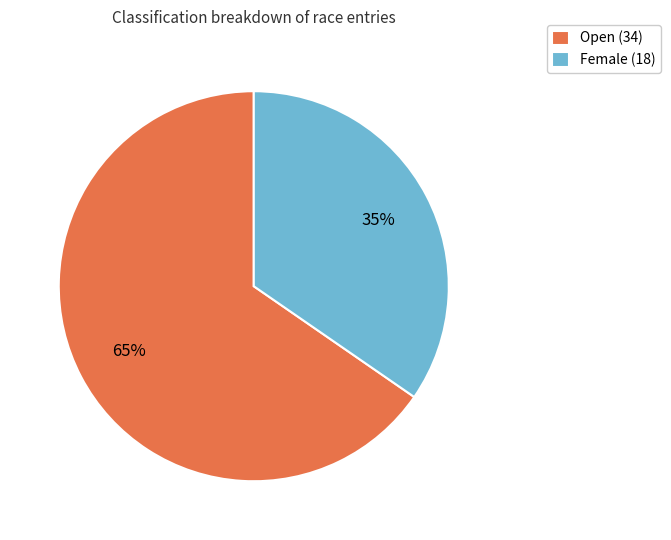

Which category has the biggest portion of the pie?

Open